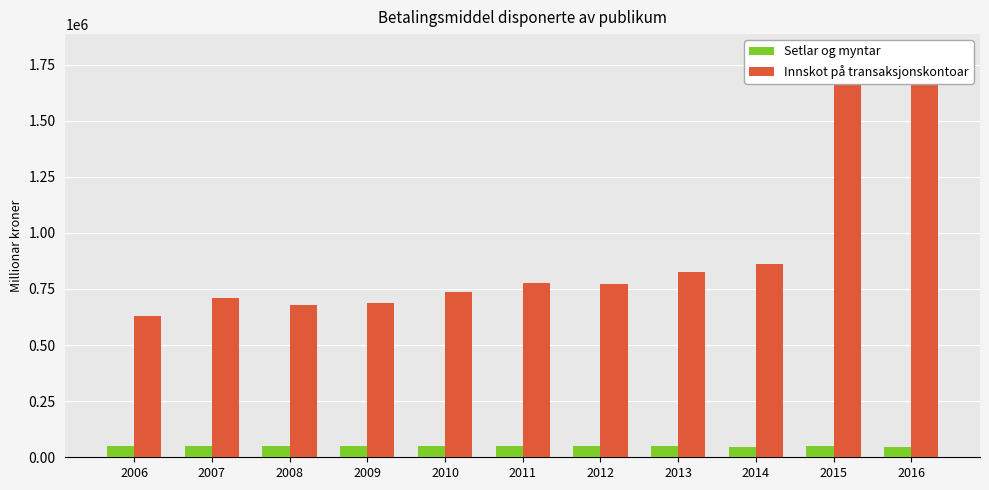

What is the difference between the second highest and minimum values in the Innskot på transaksjonskontoar series?

1087093